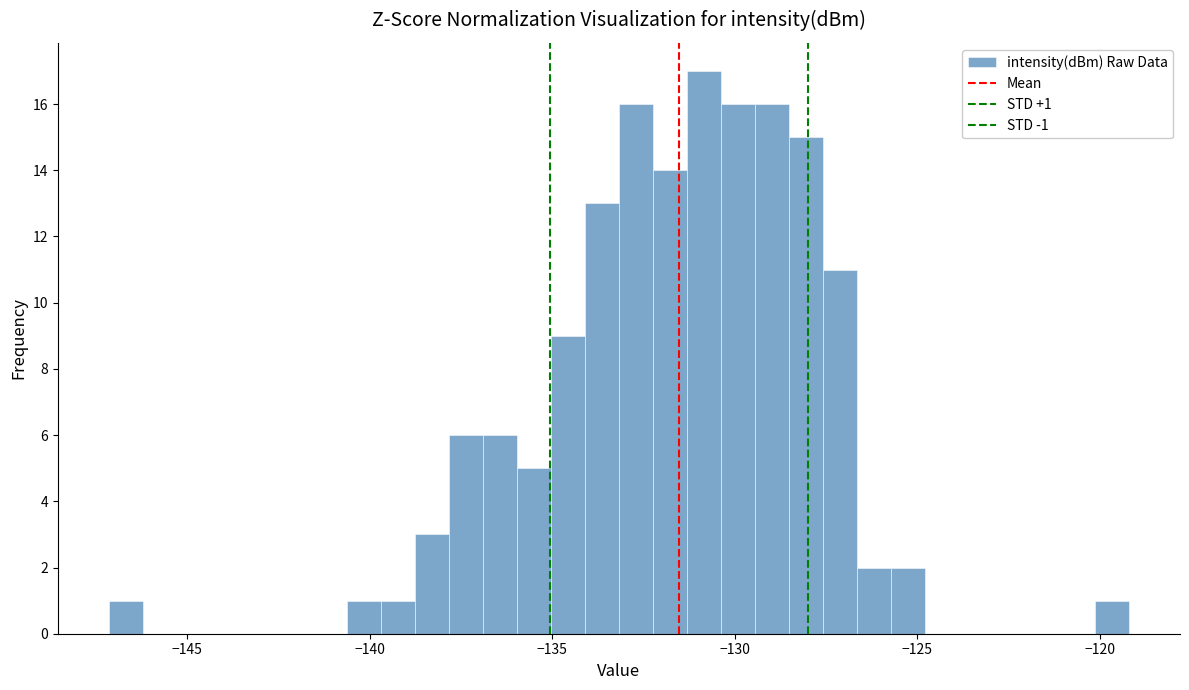

Read against the x-axis, roughly where is the centre of the tallest bar?

-131.0